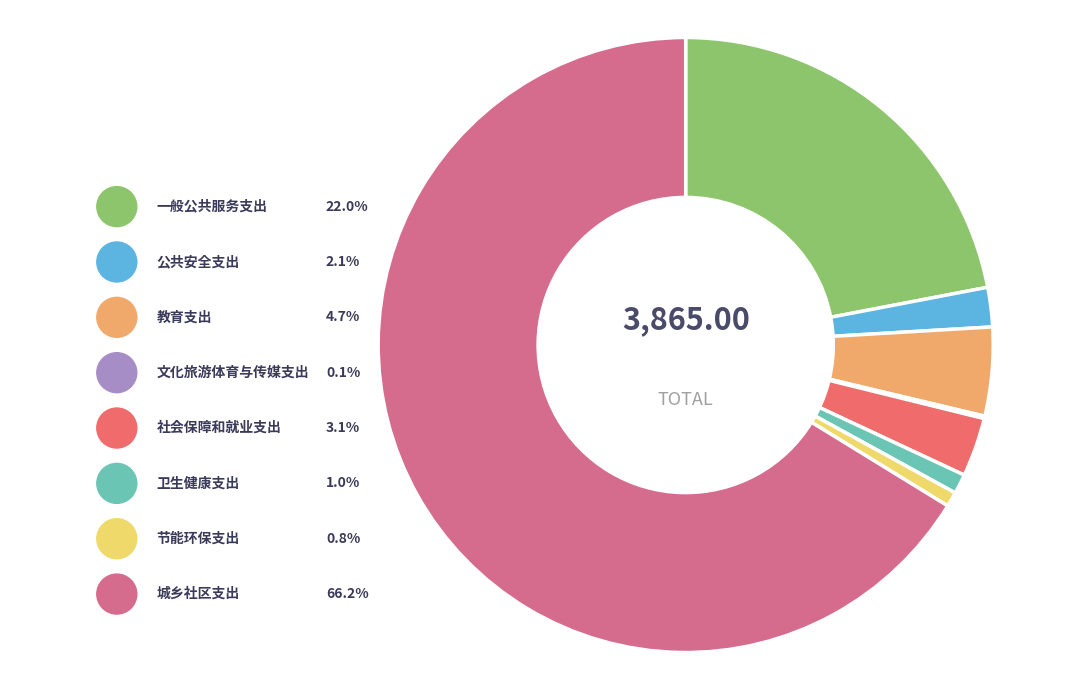

Which category has the smallest portion of the pie?

文化旅游体育与传媒支出